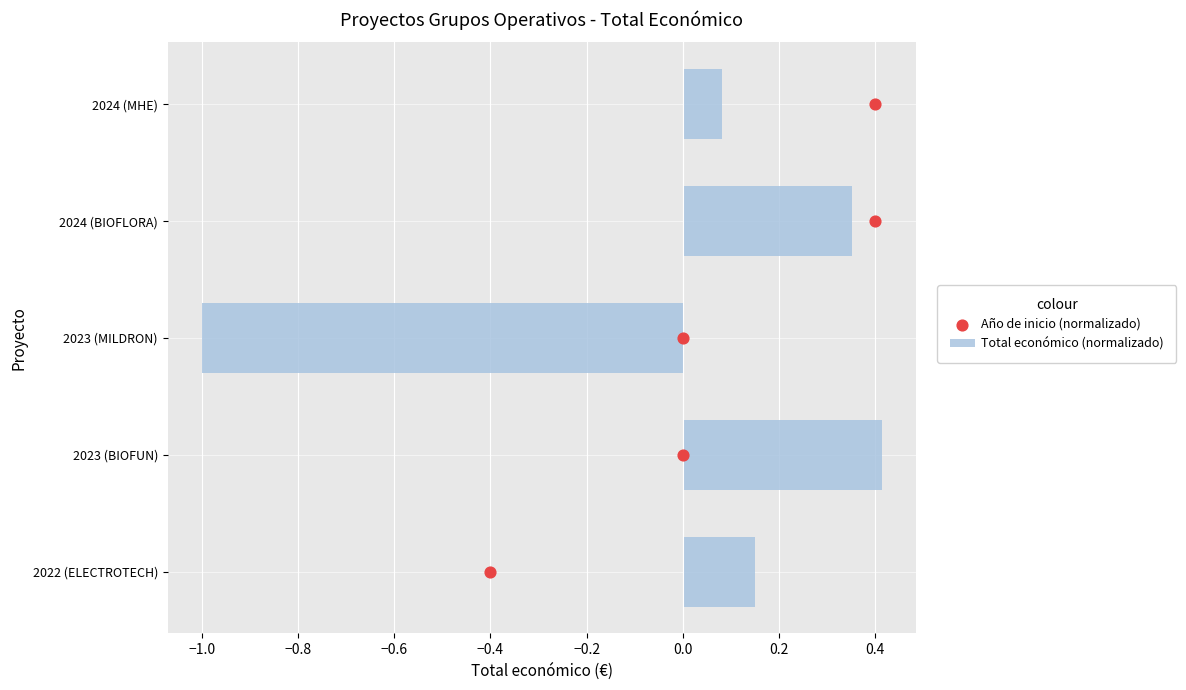

Rank the categories by Total económico (normalizado) value from lowest to highest.

2023 (MILDRON), 2024 (MHE), 2022 (ELECTROTECH), 2024 (BIOFLORA), 2023 (BIOFUN)